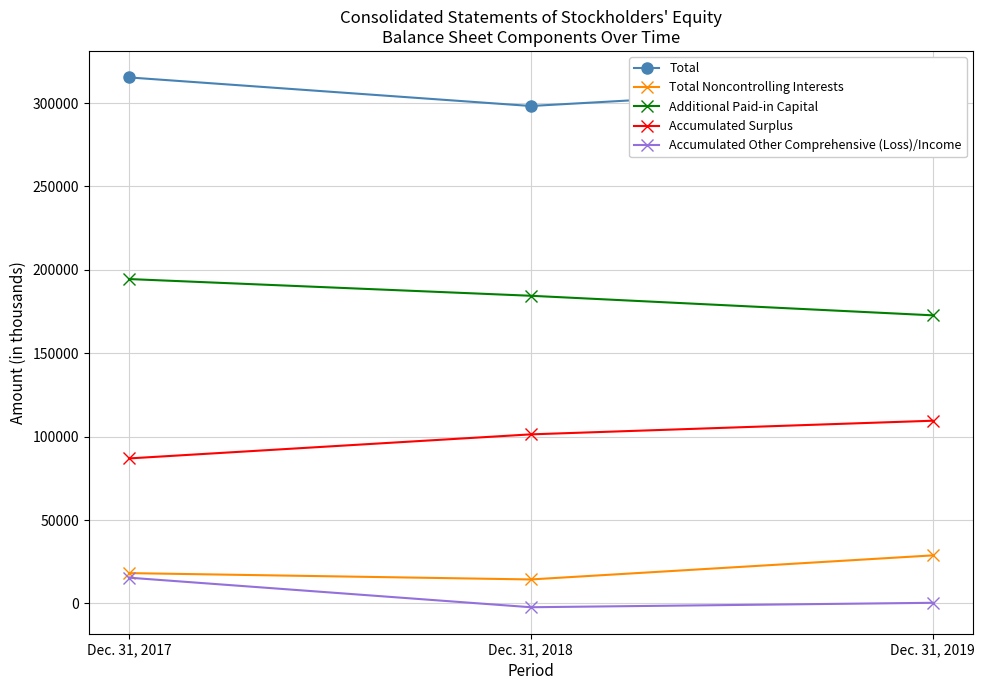

Reading left to right, extract all data points from this chart.

Total: Dec. 31, 2017=315370	Dec. 31, 2018=298241	Dec. 31, 2019=311773
Total Noncontrolling Interests: Dec. 31, 2017=18202	Dec. 31, 2018=14404	Dec. 31, 2019=28831
Additional Paid-in Capital: Dec. 31, 2017=194497	Dec. 31, 2018=184469	Dec. 31, 2019=172749
Accumulated Surplus: Dec. 31, 2017=86956	Dec. 31, 2018=101382	Dec. 31, 2019=109559
Accumulated Other Comprehensive (Loss)/Income: Dec. 31, 2017=15467	Dec. 31, 2018=-2251	Dec. 31, 2019=408